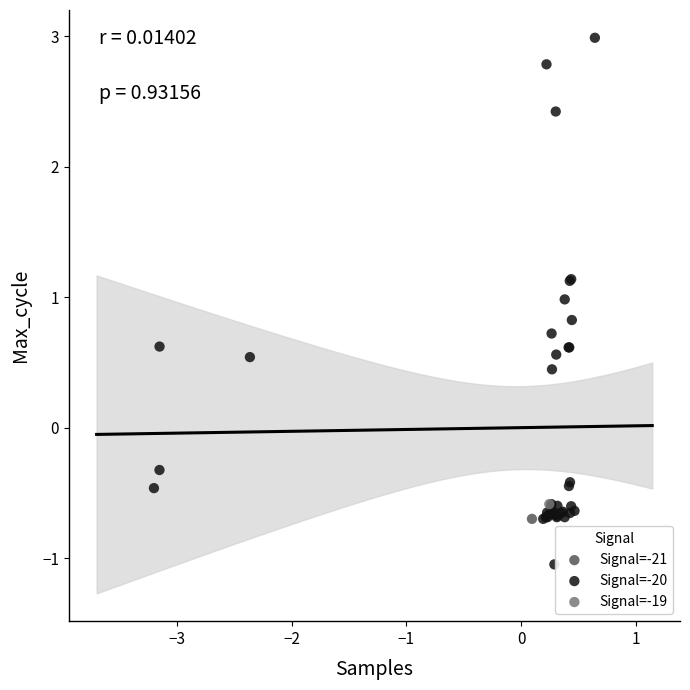

What are all the series names shown in the legend?

Signal=-21, Signal=-20, Signal=-19